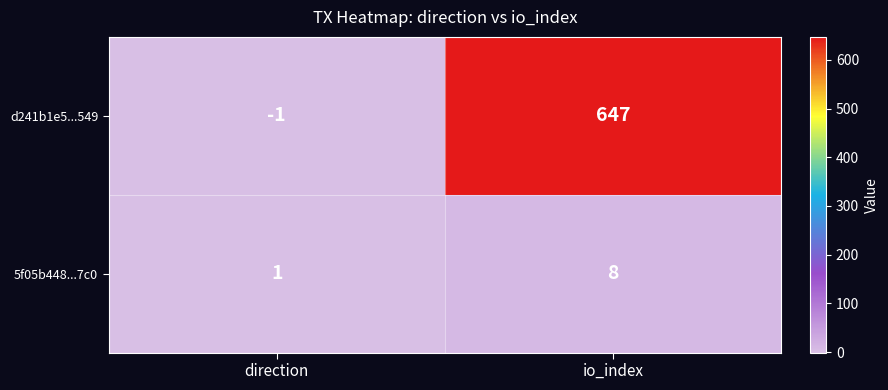

At which category is the sum across all series the highest?

io_index